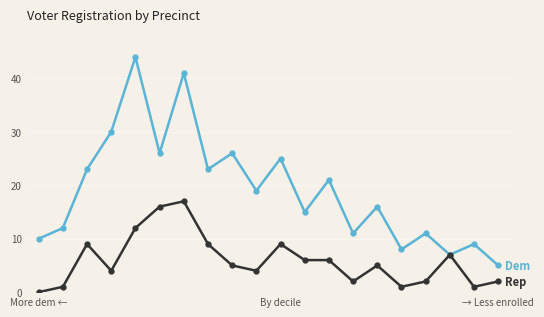

What is the spread (max minus min) of values at By decile?

16